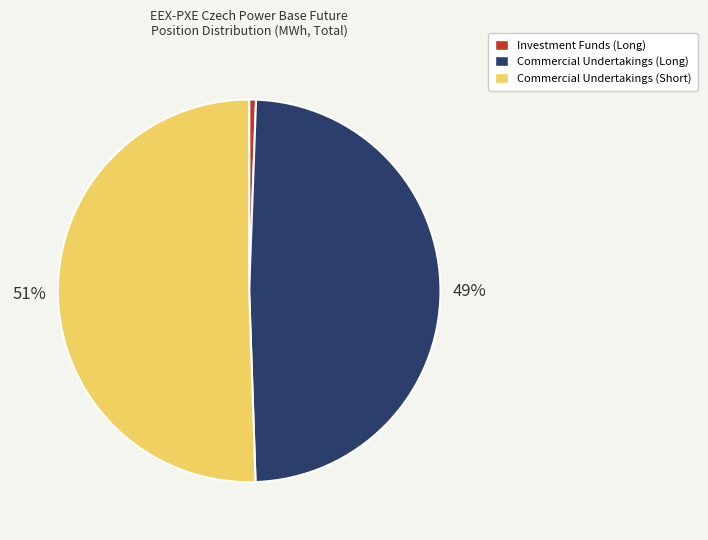

Between Commercial Undertakings (Long) and Investment Funds (Long), which is larger?

Commercial Undertakings (Long)